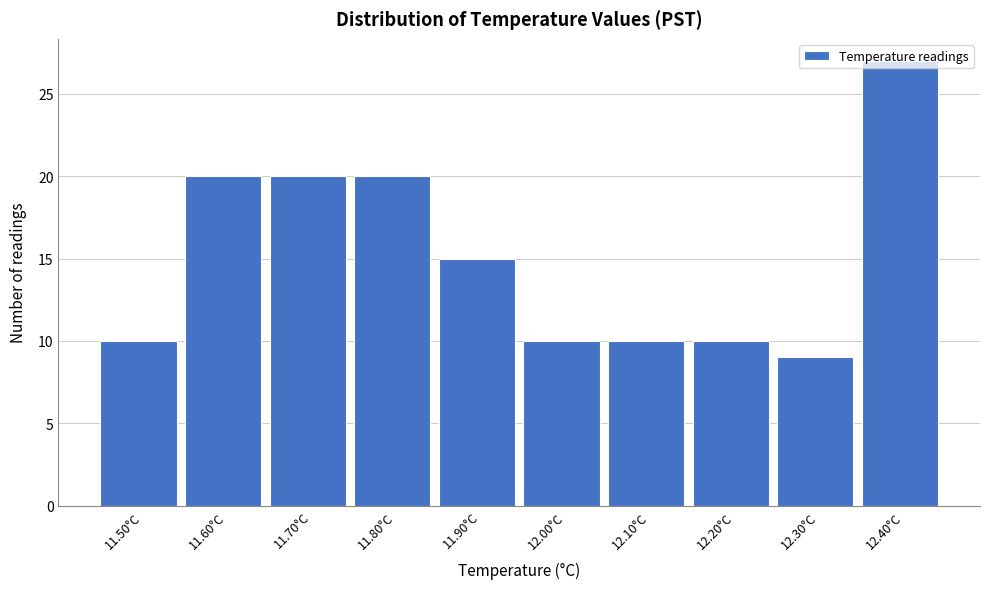

What is the difference between the second highest and second lowest values?

10